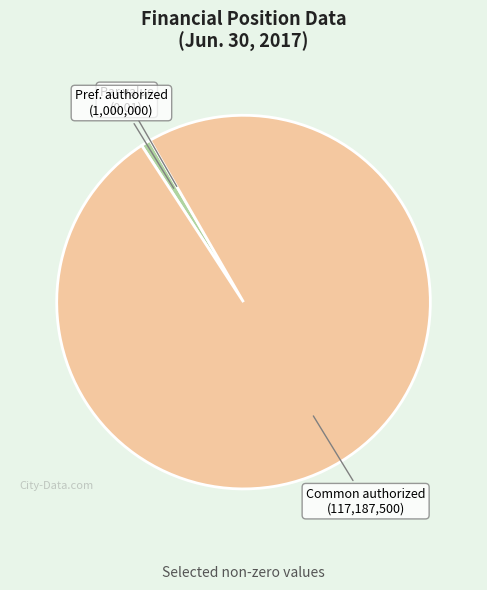

Is there a majority slice in this chart?

Yes